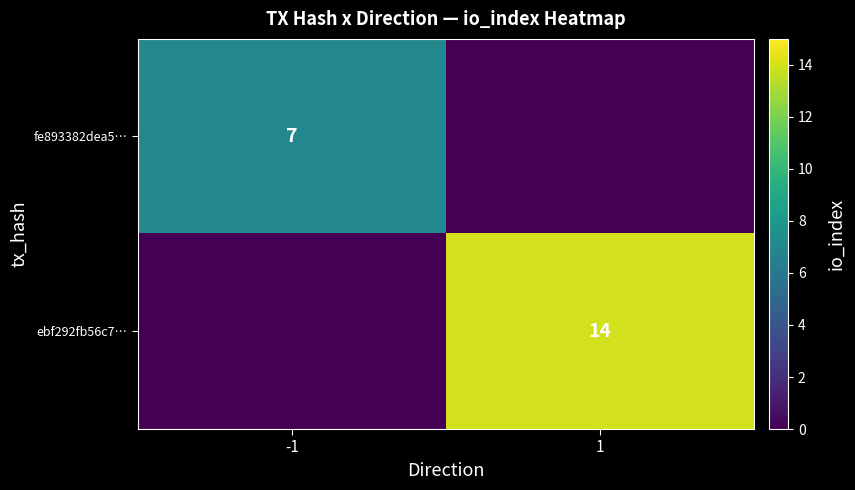

How many categories are shown in the chart?

2